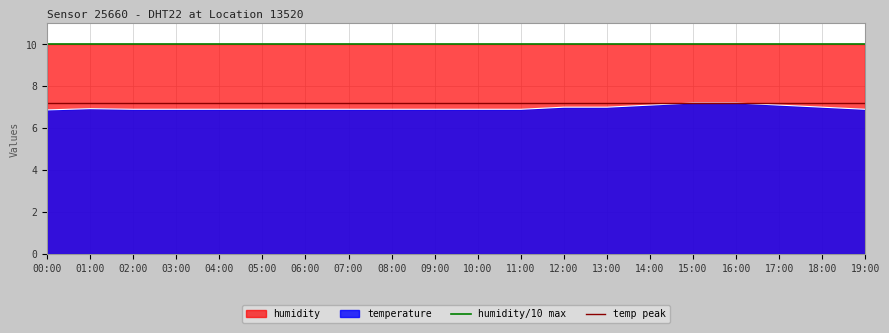

What is the maximum value for temperature?

7.2